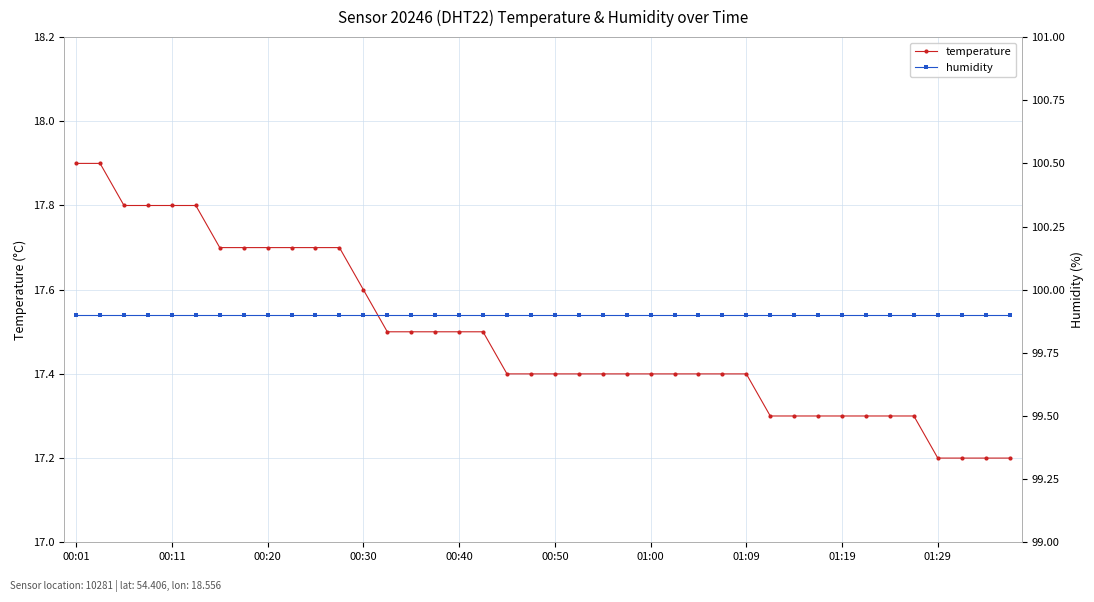

True or false: temperature and humidity cross at least once.

False